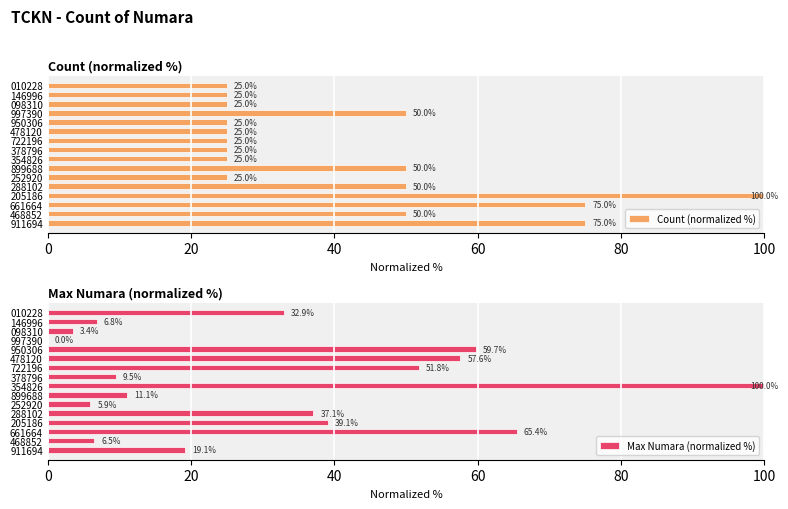

Which series has the widest spread of values?

Max Numara (normalized %)